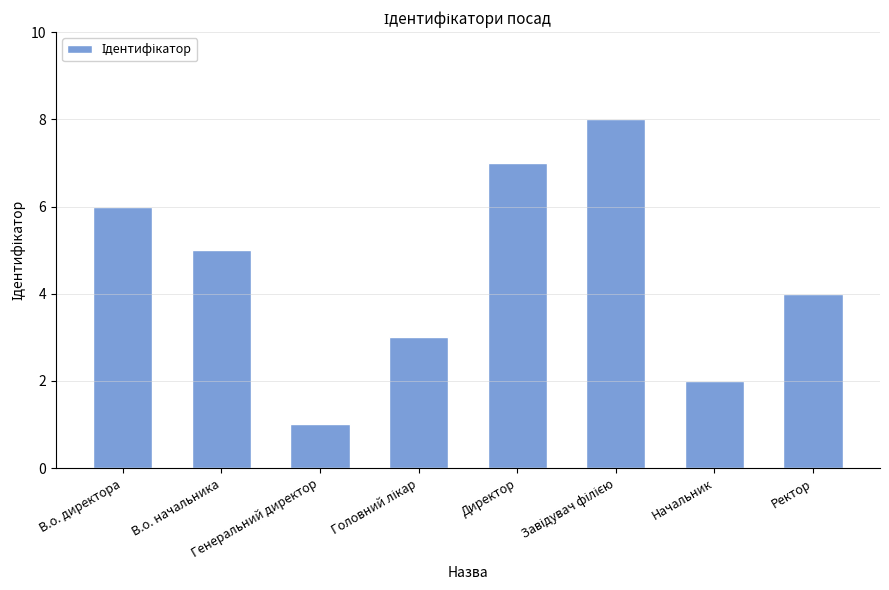

What is the maximum value shown in the chart?

8